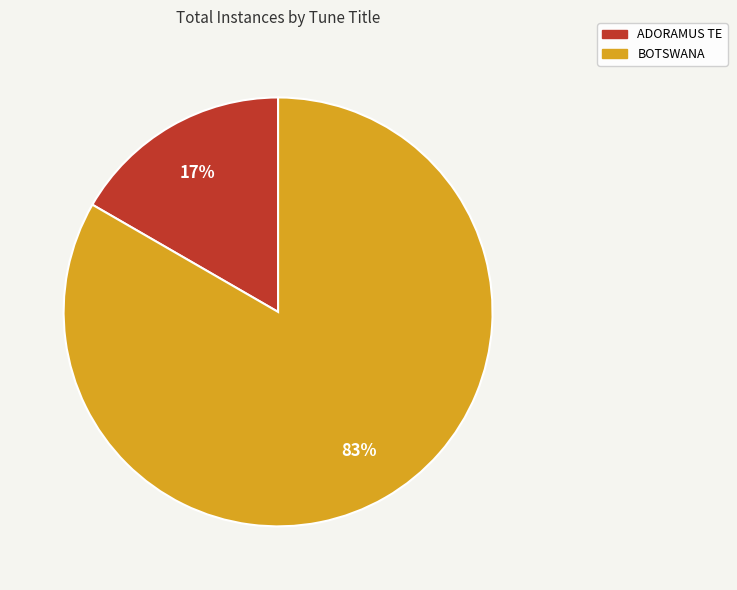

Which category has the smallest portion of the pie?

ADORAMUS TE